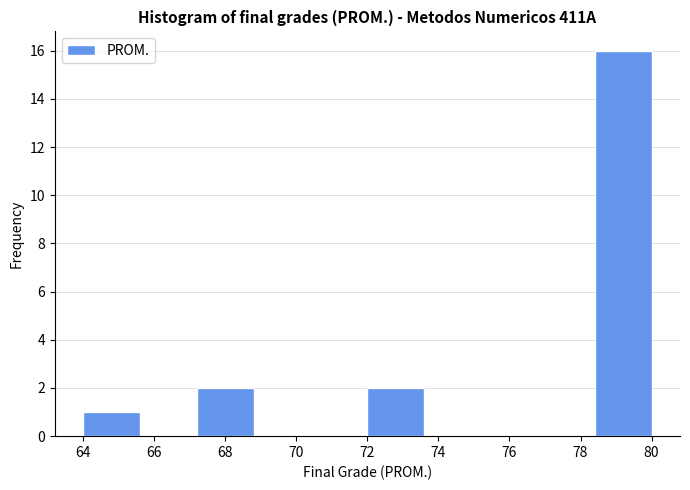

Reading left to right, transcribe this chart: for each bar, give the range it covers on the x-axis and its height. The values are not printed on the chart, so give them approximately, as read against the axis.

64.0 to 65.6: 1
65.6 to 67.2: 0
67.2 to 68.8: 2
68.8 to 70.4: 0
70.4 to 72.0: 0
72.0 to 73.6: 2
73.6 to 75.2: 0
75.2 to 76.8: 0
76.8 to 78.4: 0
78.4 to 80.0: 16